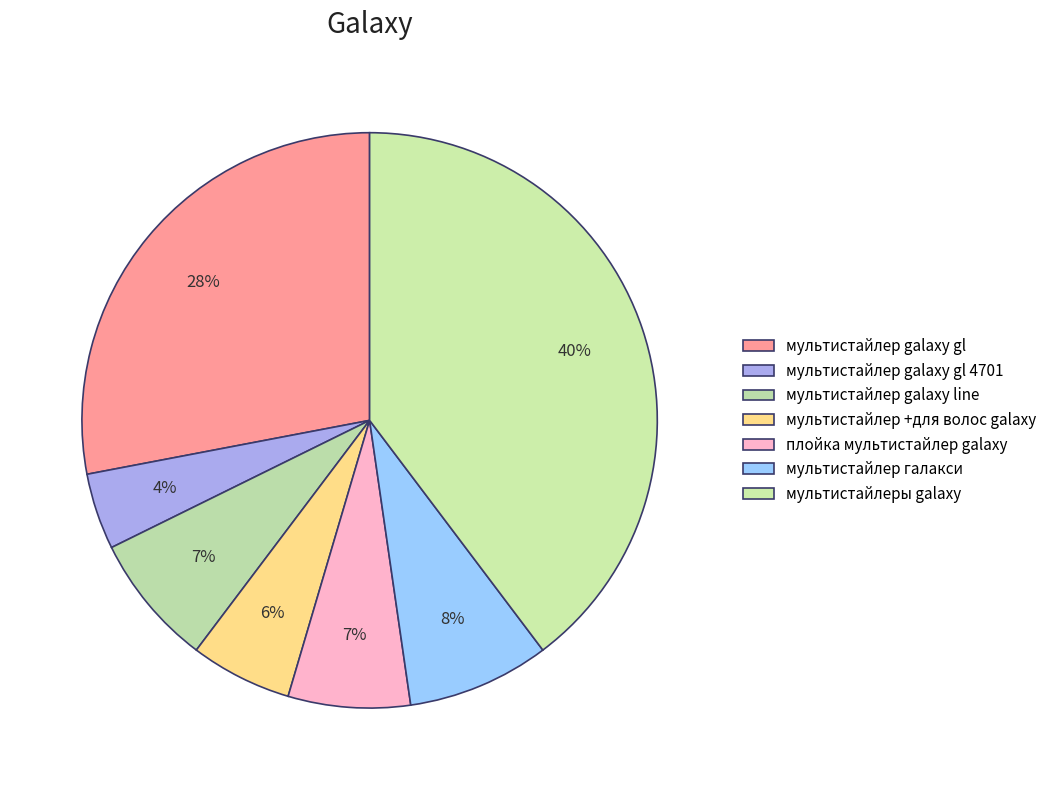

To the nearest percent, what is the average slice percentage?

14%